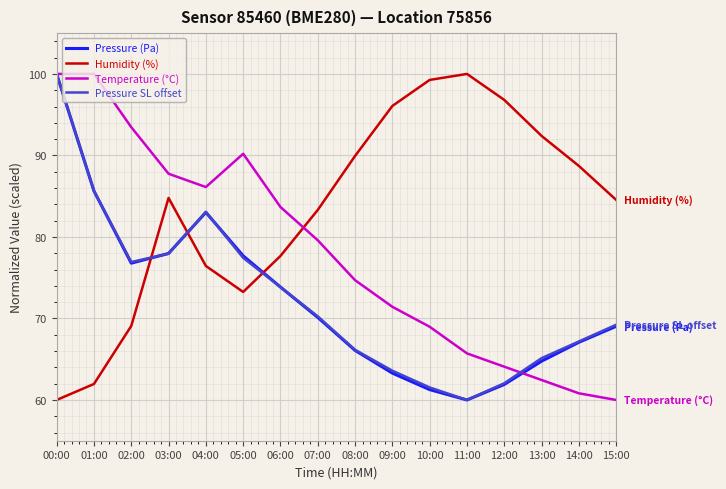

What is the difference between the second highest and minimum values in the Temperature (°C) series?

40.0